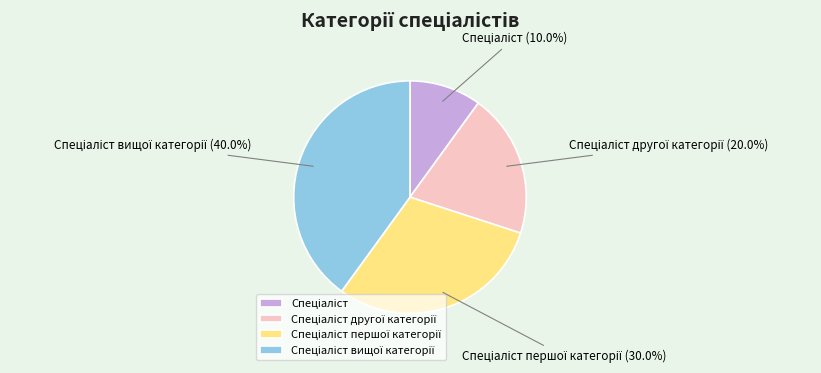

Does any single category account for the majority?

No